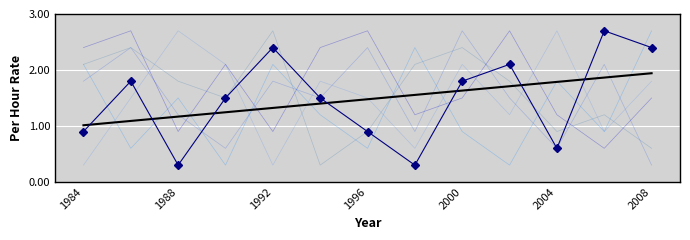

What is the minimum value shown in the chart?

0.3